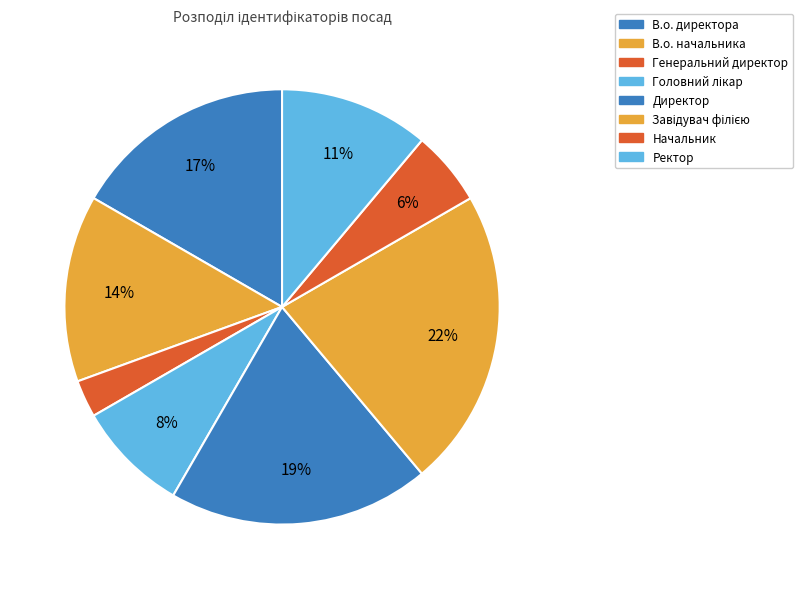

Approximately how many times larger is the value at В.о. директора compared to В.о. начальника?

1.2